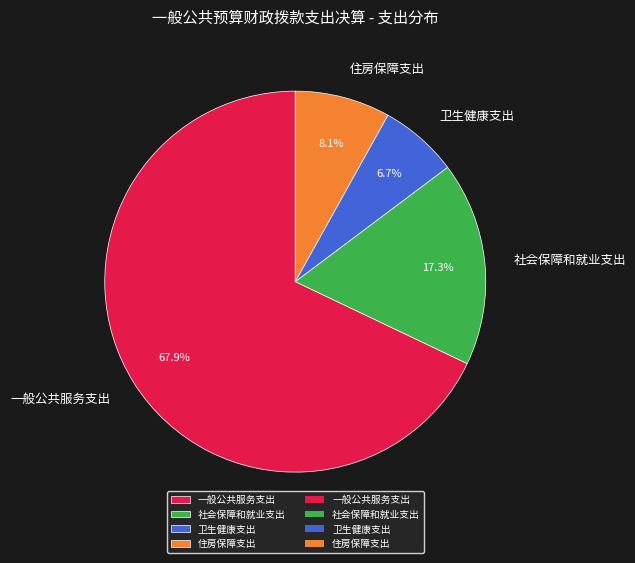

What is the ratio of the value at 社会保障和就业支出 to the value at 一般公共服务支出?

0.3